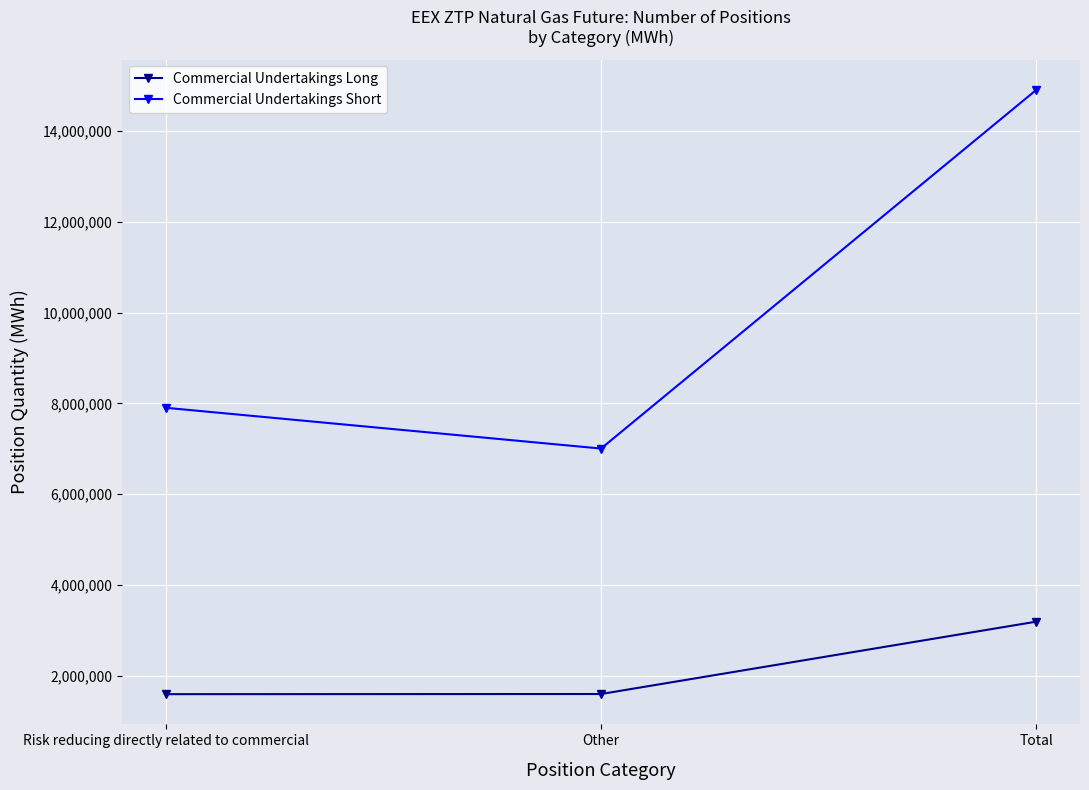

Is the value of Commercial Undertakings Short at Total greater than the value of Commercial Undertakings Long at Risk reducing directly related to commercial?

Yes